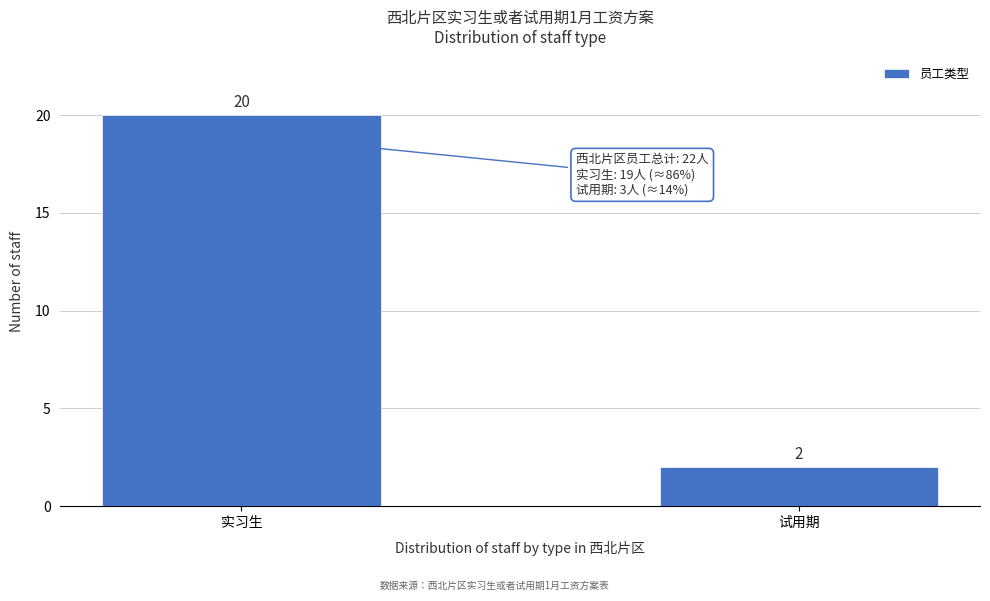

Reading right to left, extract all data points from this chart.

试用期=2	实习生=20